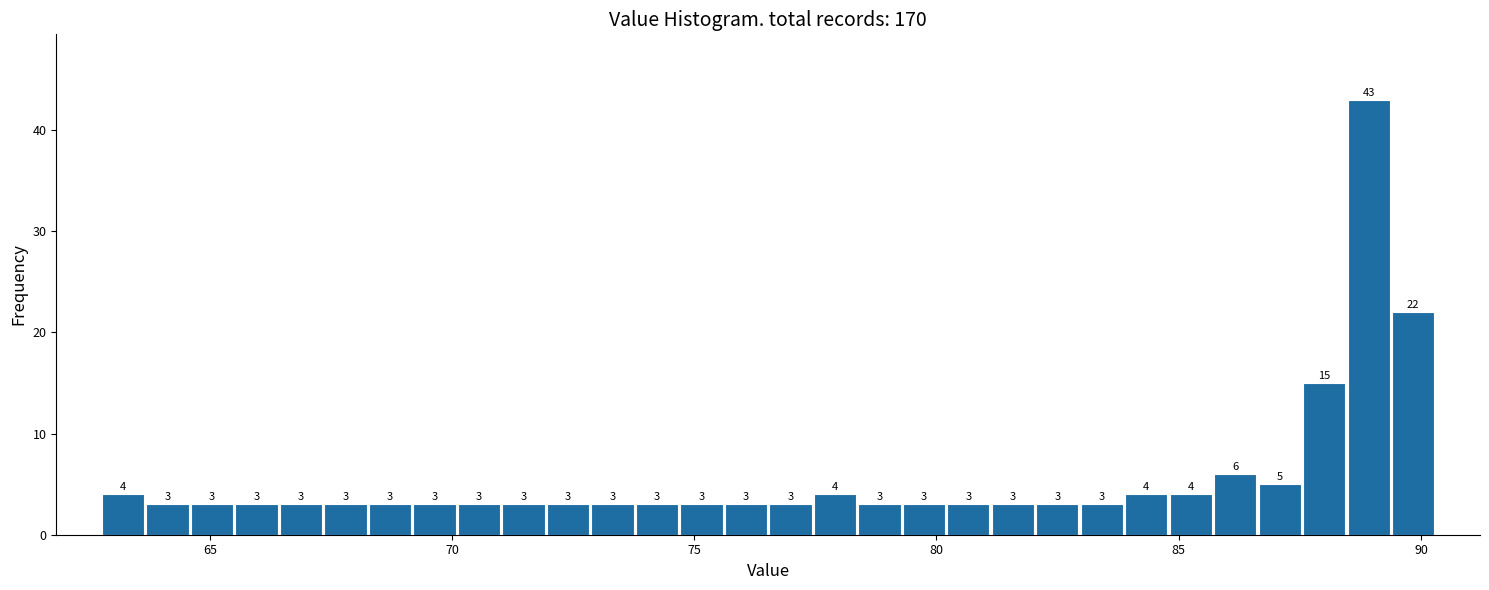

Around what value on the x-axis is the tallest bar? Give the approximate position of its centre, as read against the axis.

89.0